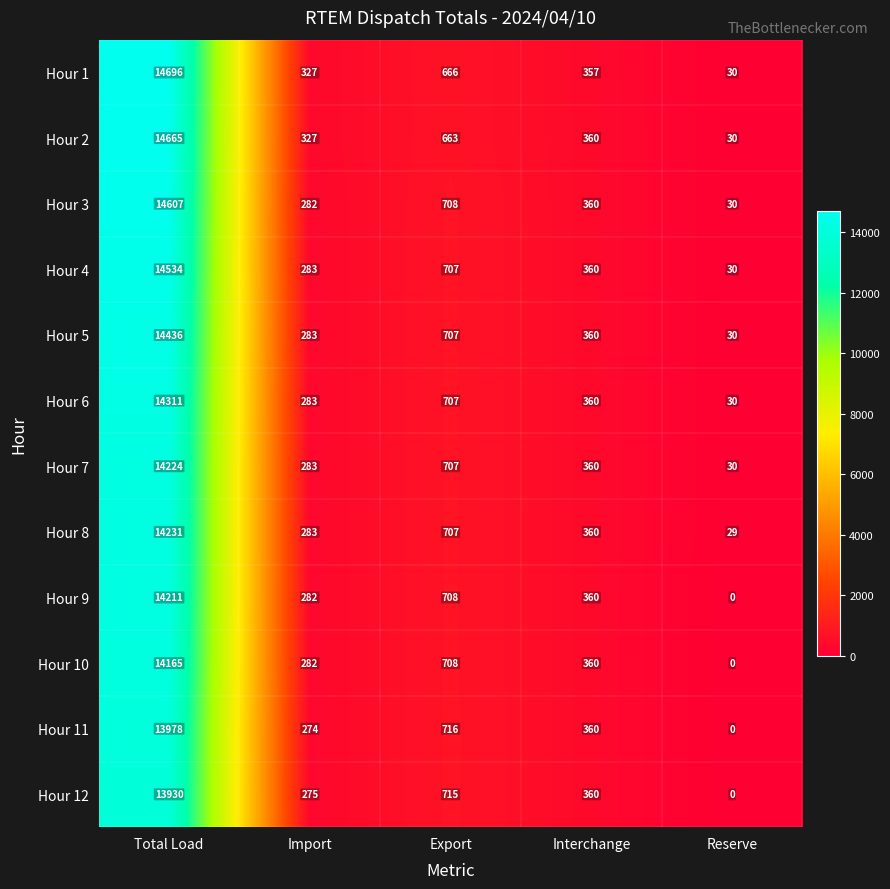

Read the Hour 7 value at Reserve.

30